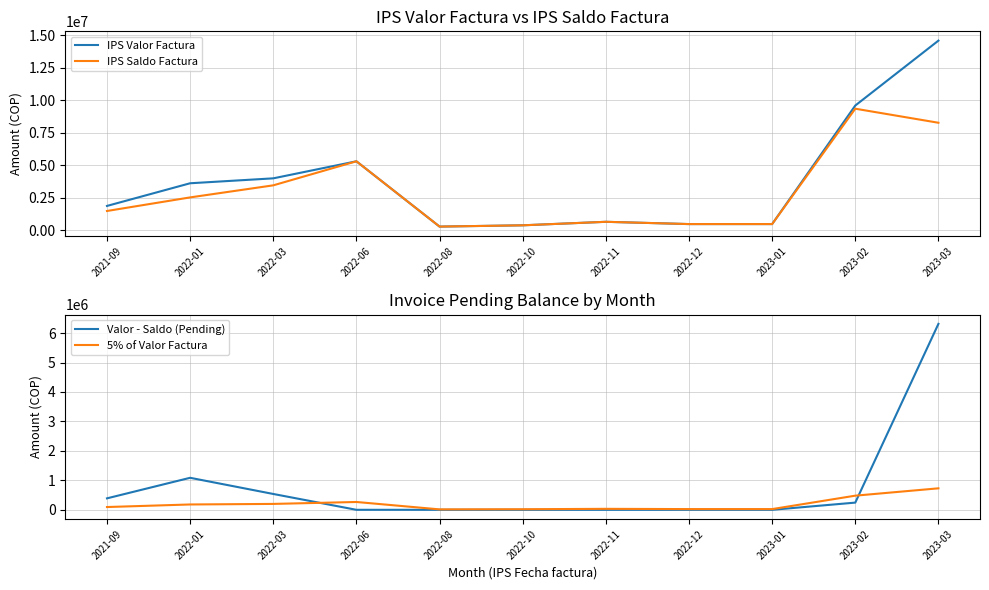

Reading left to right, transcribe all the data shown in this chart.

IPS Valor Factura: 1881742.0	3624410.0	4002796.0	5313208.0	293972.0	391846.0	661437.0	487182.0	487182.0	9600517.0	14589544.0
IPS Saldo Factura: 1492822.0	2537477.0	3464833.0	5313208.0	293972.0	391846.0	661437.0	487182.0	487182.0	9356280.0	8276119.0
Valor - Saldo (Pending): 388920.0	1086933.0	537963.0	0.0	0.0	0.0	0.0	0.0	0.0	244237.0	6313425.0
5% of Valor Factura: 94087.1	181220.5	200139.8	265660.4	14698.6	19592.3	33071.8	24359.1	24359.1	480025.9	729477.2